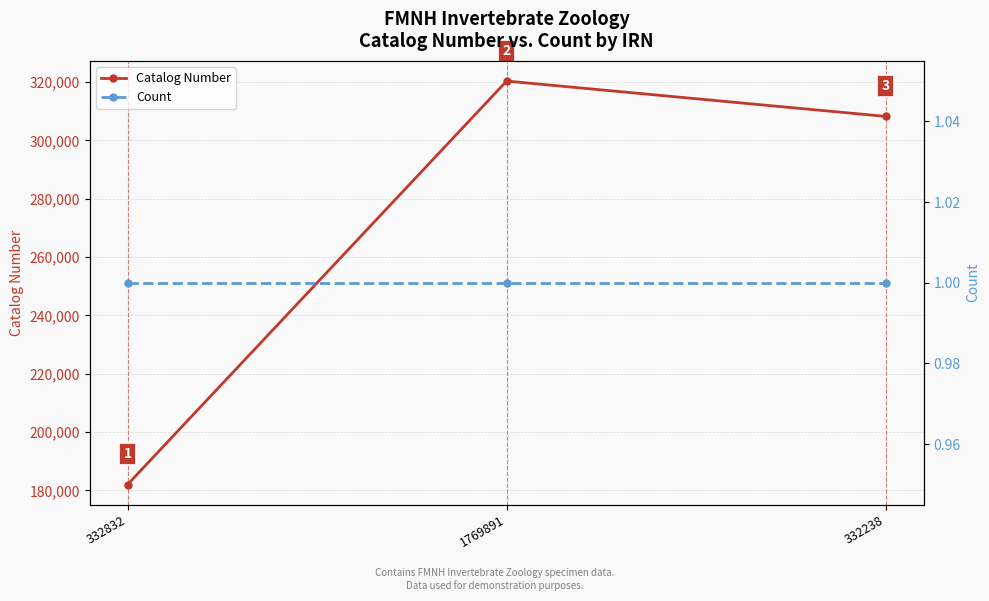

What is the value of the Catalog Number point at the 1st from the left?

182031